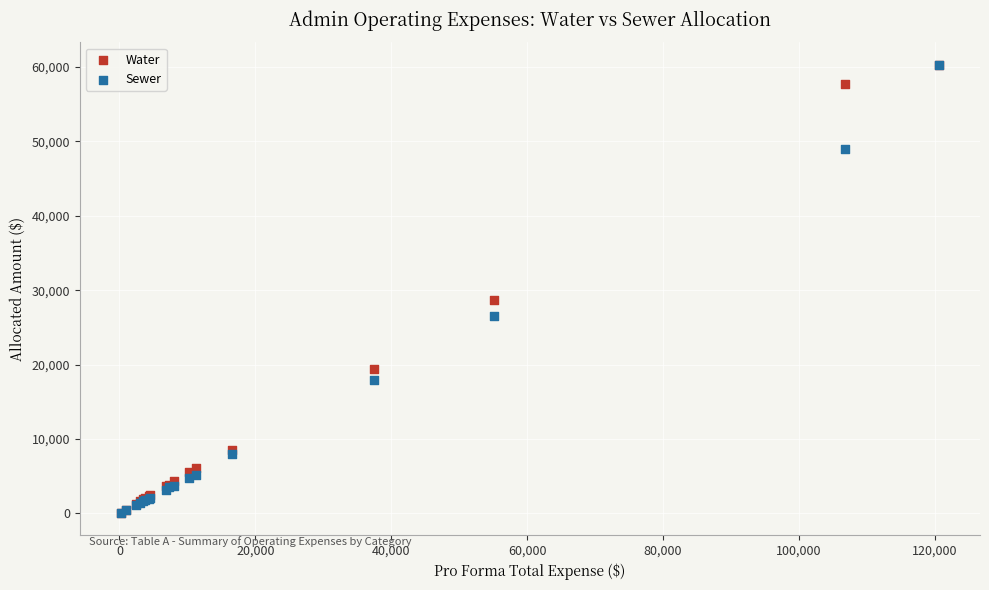

In the Sewer series, what Y value is closest to 30193?

26545.4